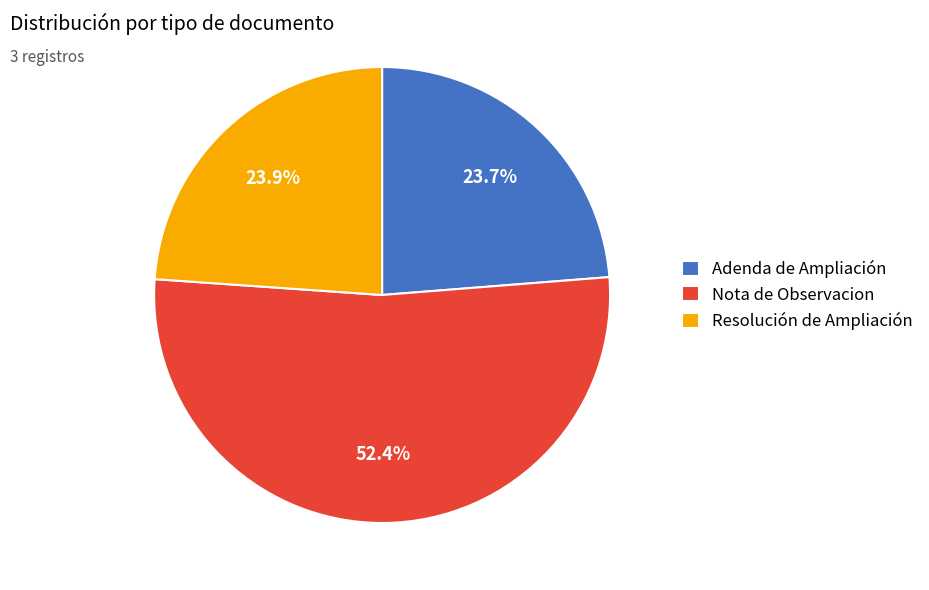

Is it true that Nota de Observacion is 42% of the pie?

False